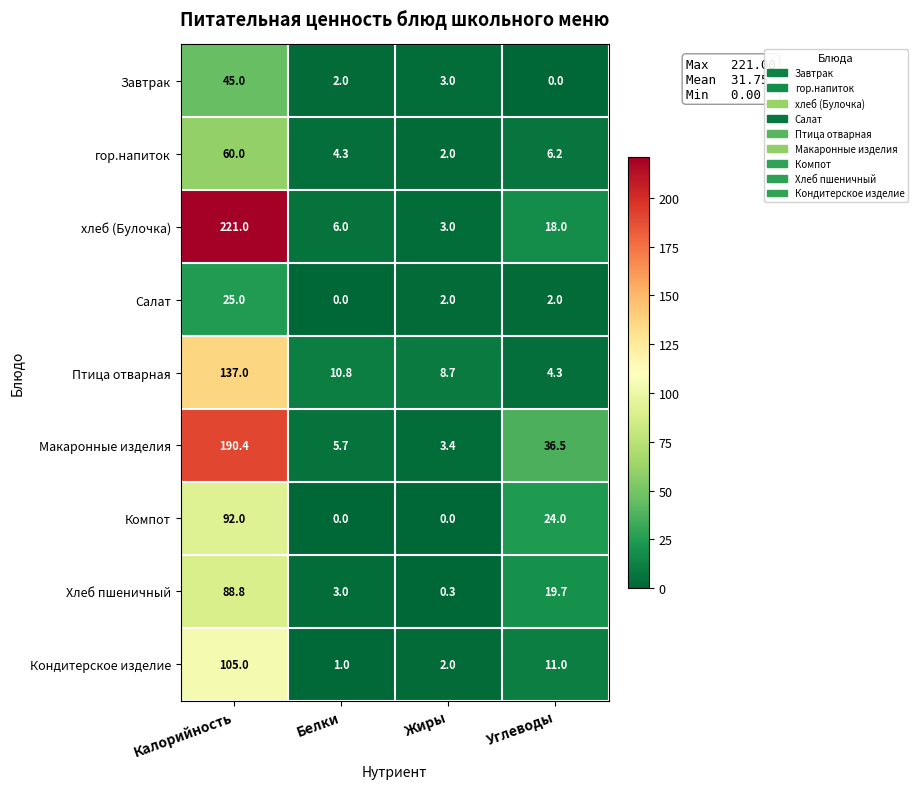

At which category is the sum across all series the highest?

Калорийность